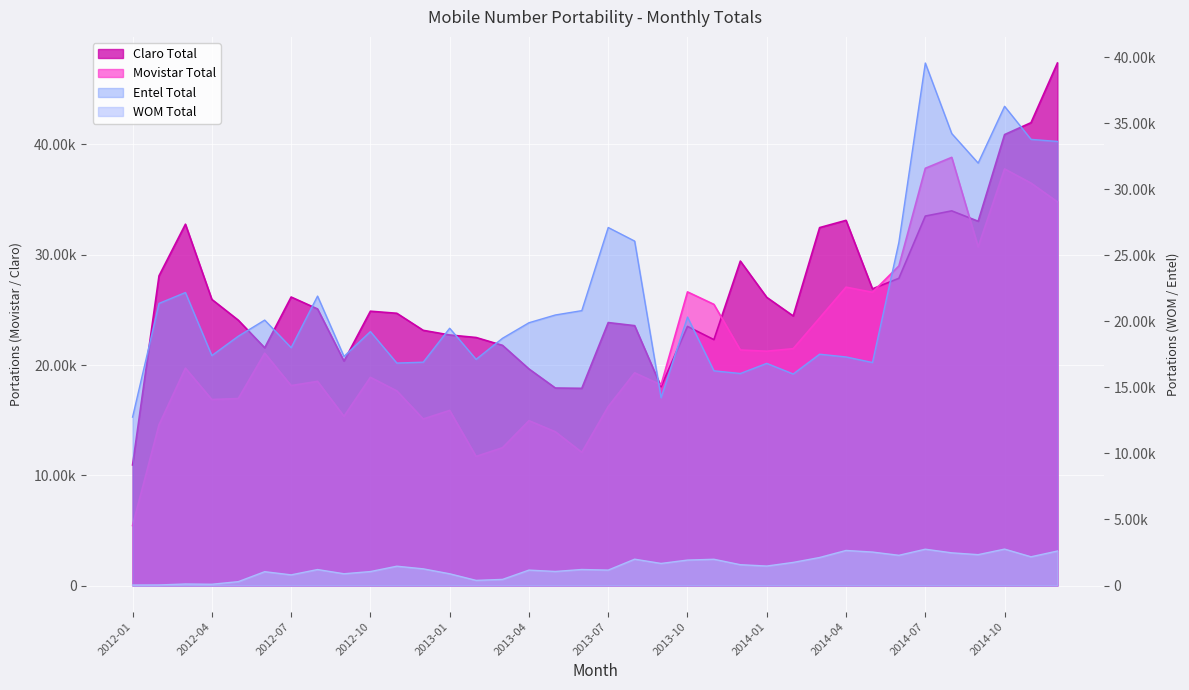

True or false: WOM Total has a value of 1168 at 2013-04.

True